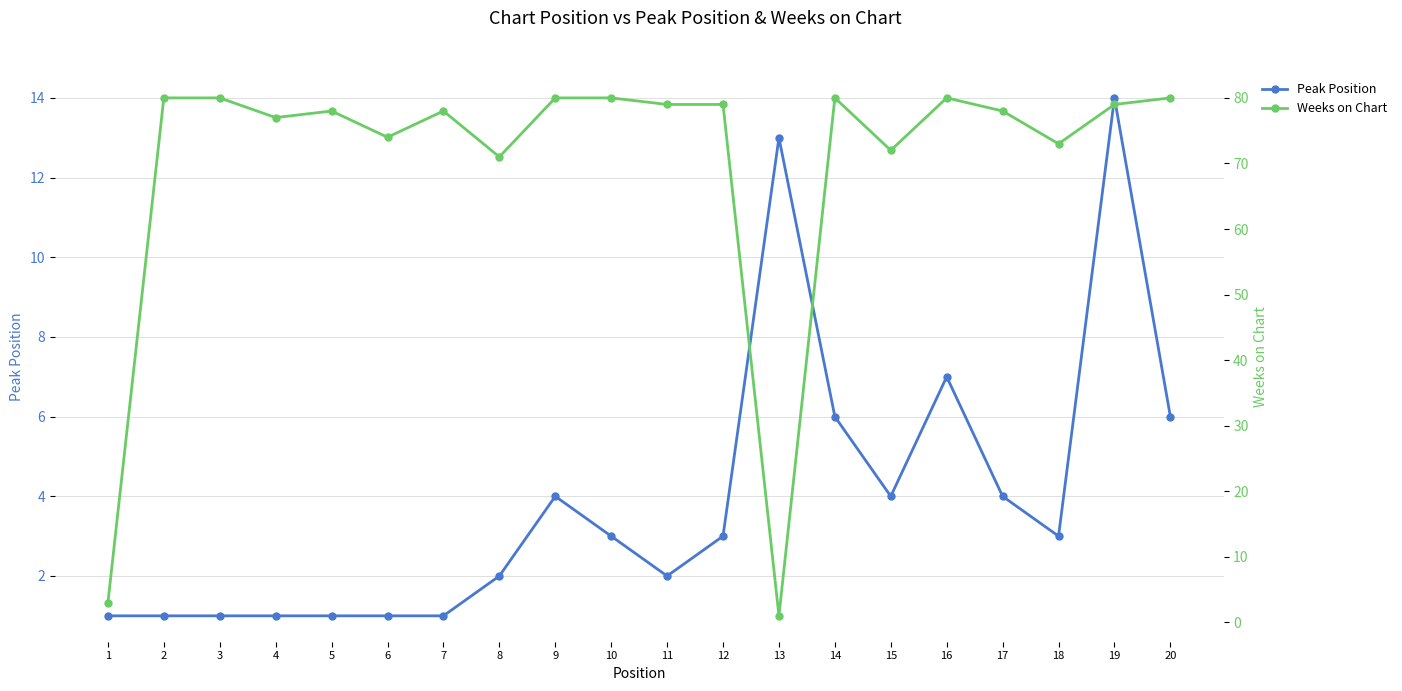

Which label corresponds to the smallest value in the chart?

1